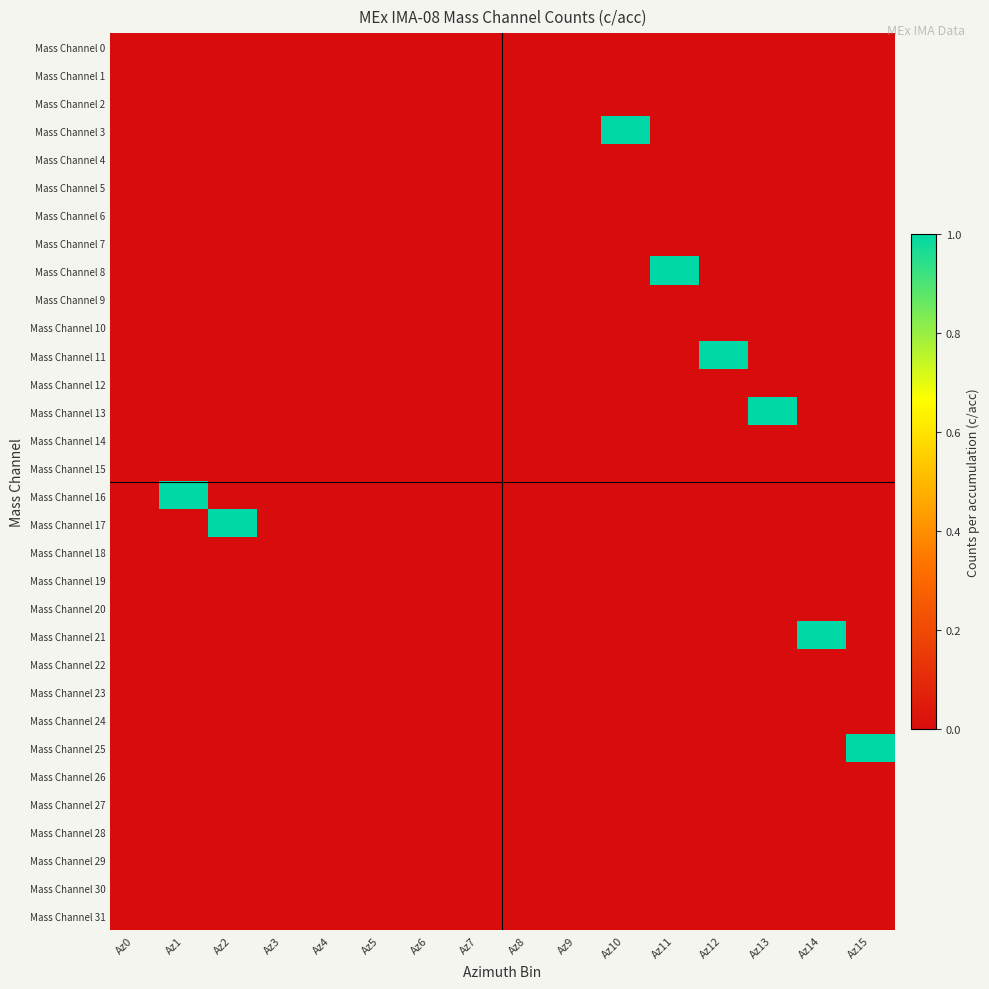

Which series changed the most between Az8 and Az15?

Mass Channel 25